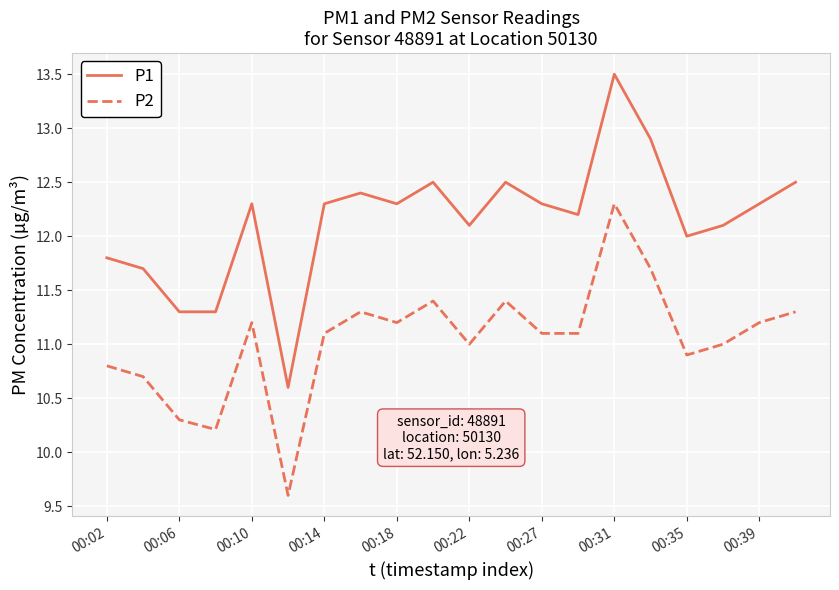

Which series has the largest total across all categories?

P1